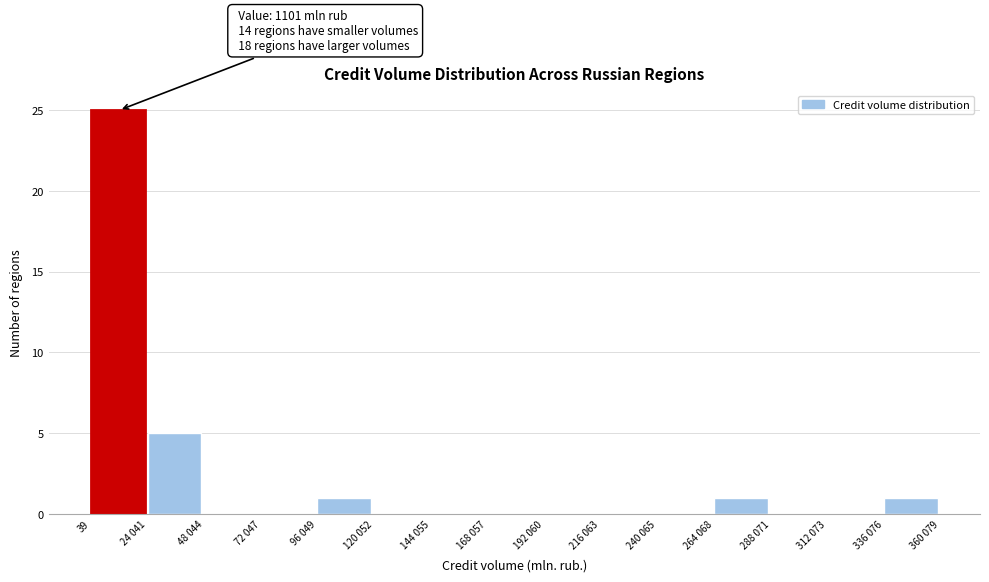

Reading left to right, what are all the values shown in this chart?

39=25	24 041=5	48 044=0	72 047=0	96 049=1	120 052=0	144 055=0	168 057=0	192 060=0	216 063=0	240 065=0	264 068=1	288 071=0	312 073=0	336 076=1